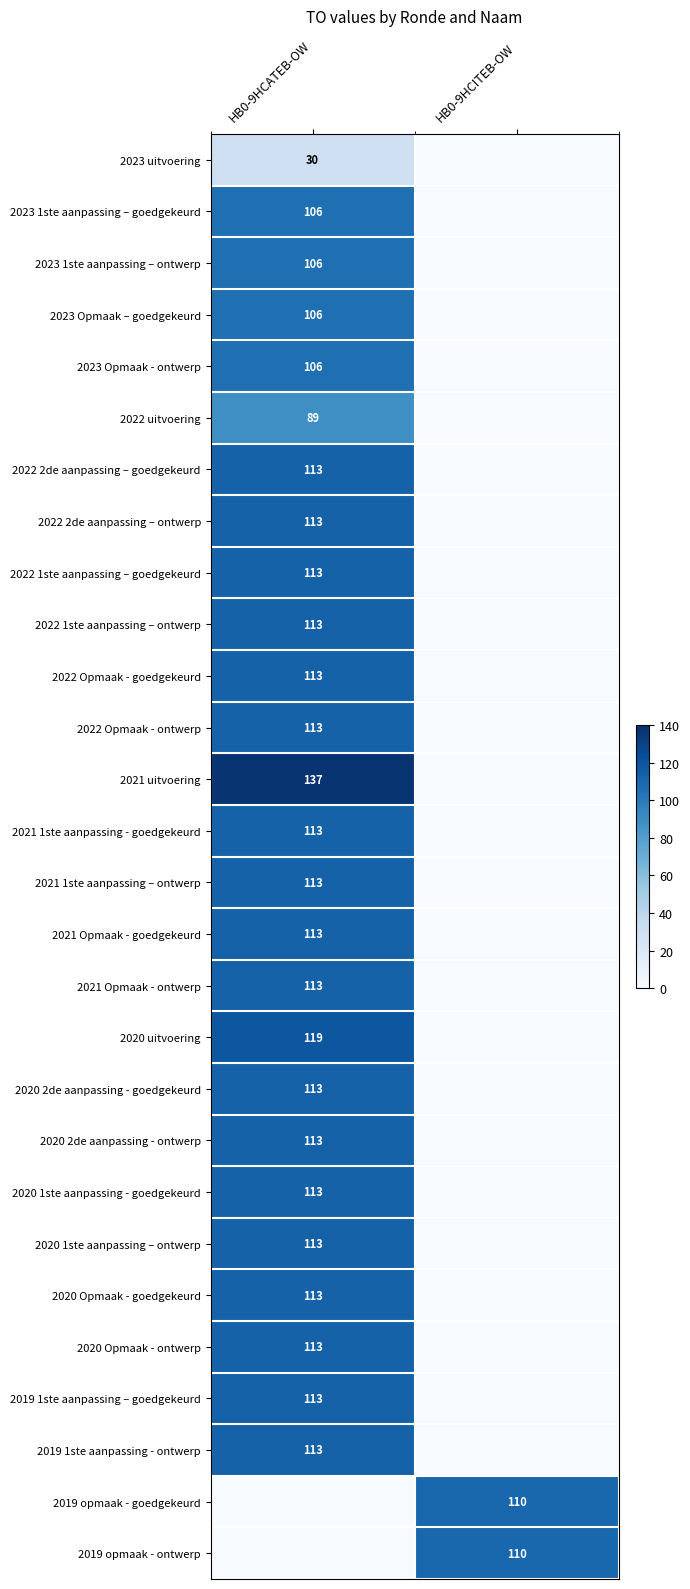

The 2019 opmaak - ontwerp series shows 181 at HB0-9HCITEB-OW. True or false?

False